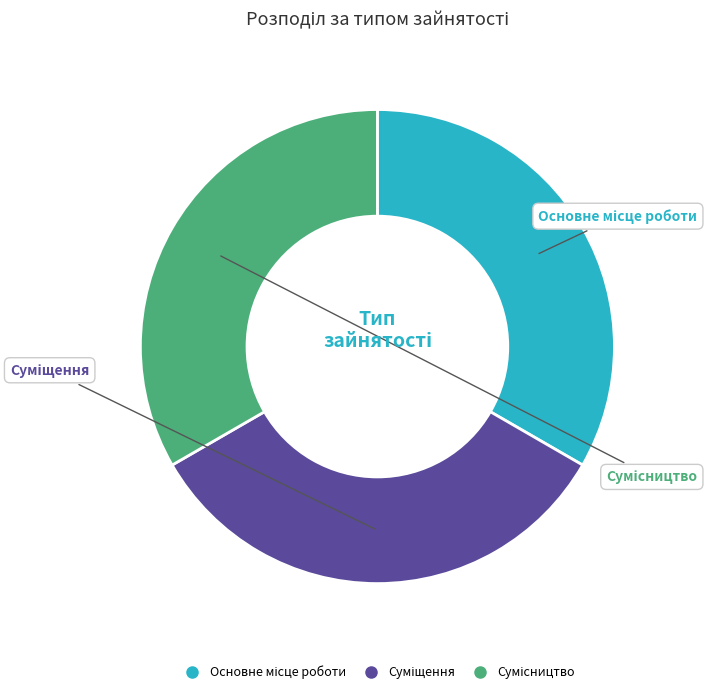

Is there a majority slice in this chart?

No